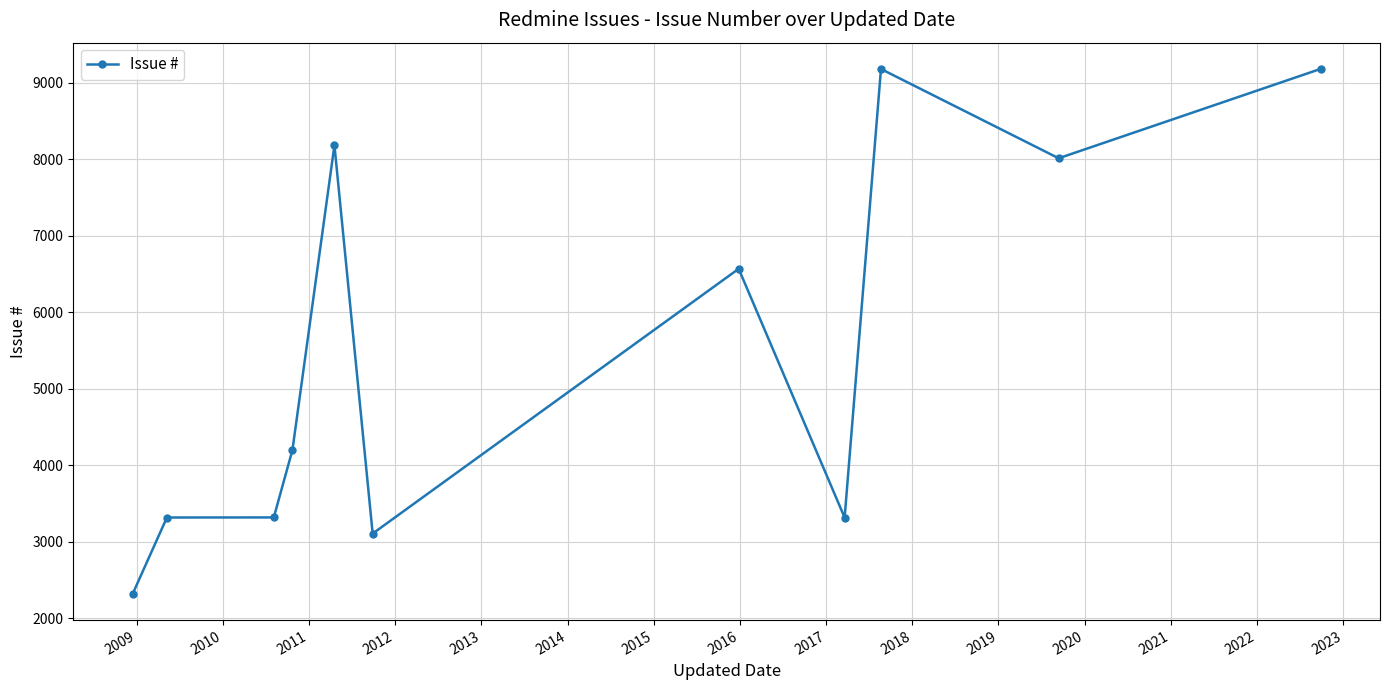

True or false: the data has more than 1 interior local peaks.

True